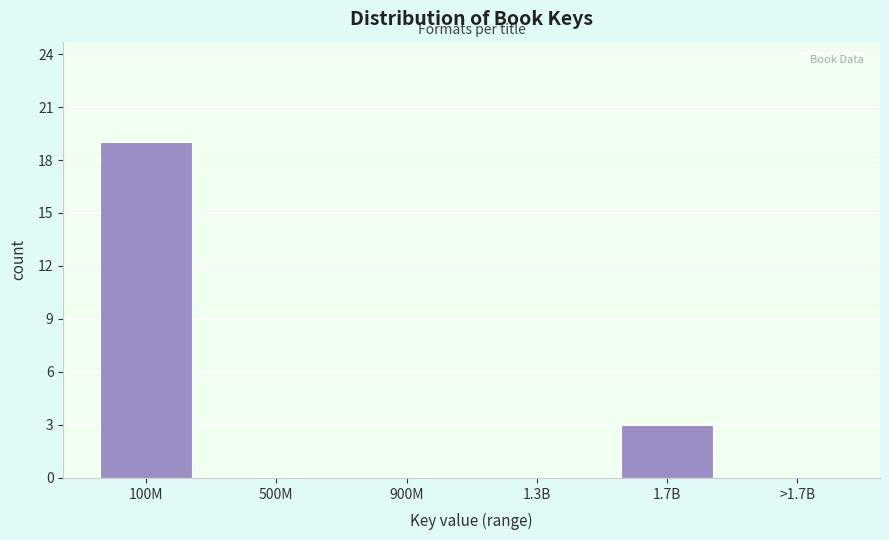

Reading left to right, extract all data points from this chart.

100M=19	500M=0	900M=0	1.3B=0	1.7B=3	>1.7B=0